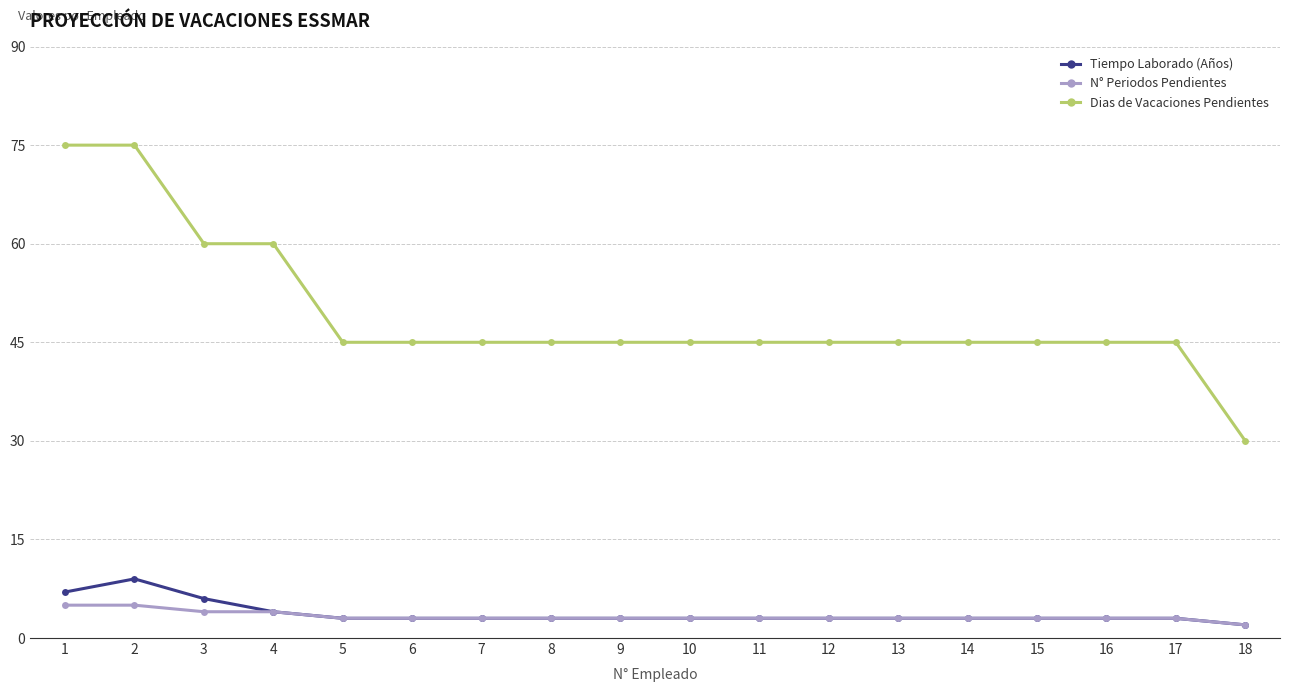

Reading right to left, extract all data points from this chart.

Tiempo Laborado (Años): 2	3	3	3	3	3	3	3	3	3	3	3	3	3	4	6	9	7
N° Periodos Pendientes: 2	3	3	3	3	3	3	3	3	3	3	3	3	3	4	4	5	5
Dias de Vacaciones Pendientes: 30	45	45	45	45	45	45	45	45	45	45	45	45	45	60	60	75	75